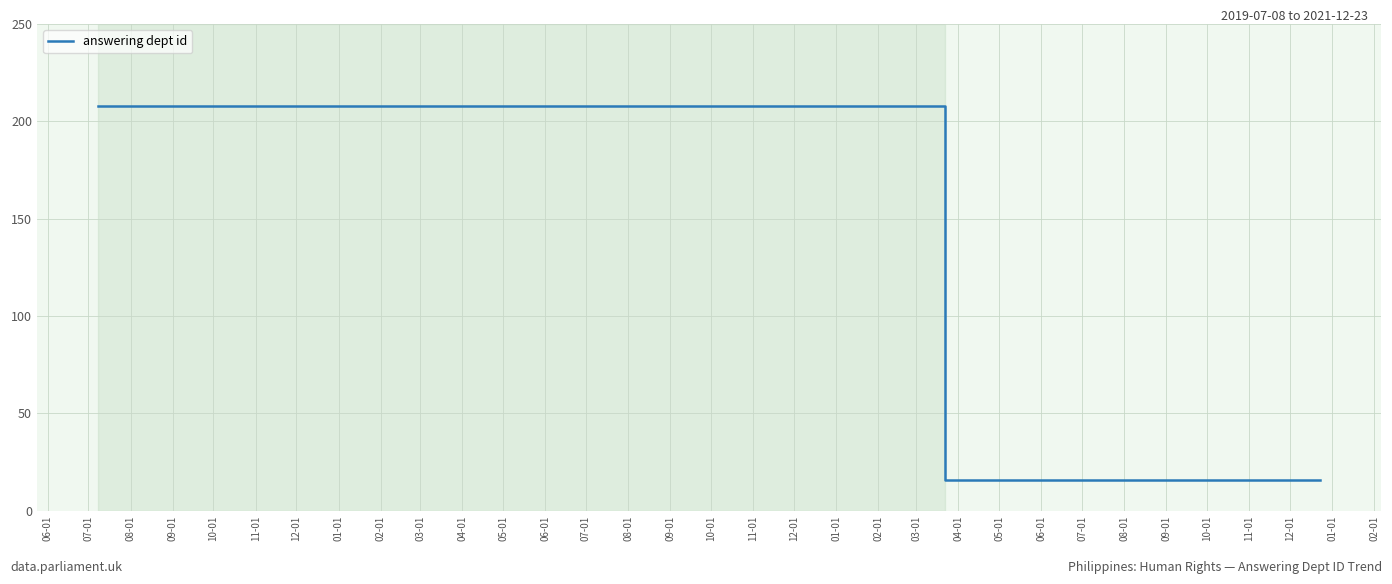

Which label corresponds to the smallest value in the chart?

12-01